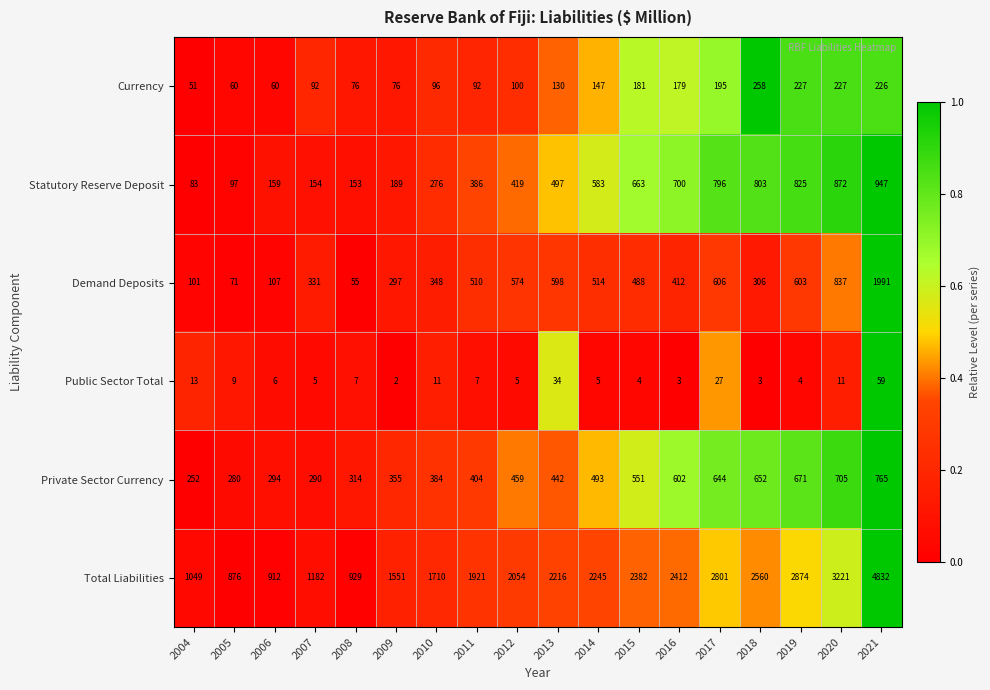

Where is Total Liabilities nearest to the value 2854?

2019